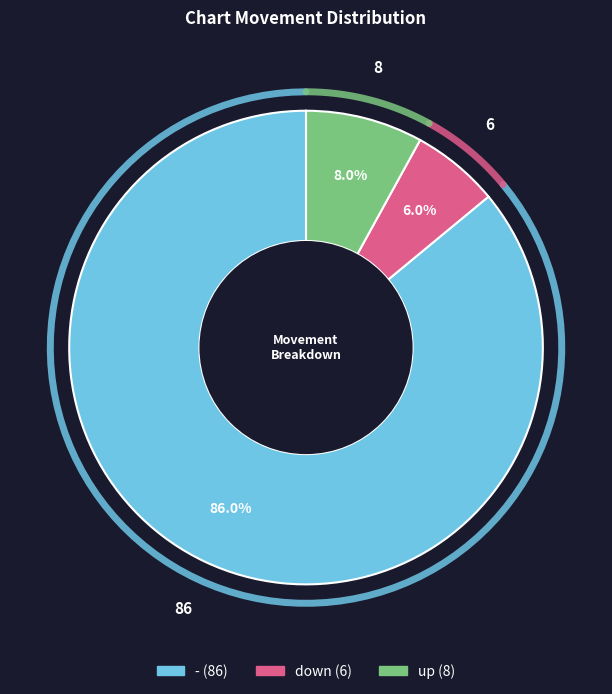

Rank the categories by value from highest to lowest.

-, up, down